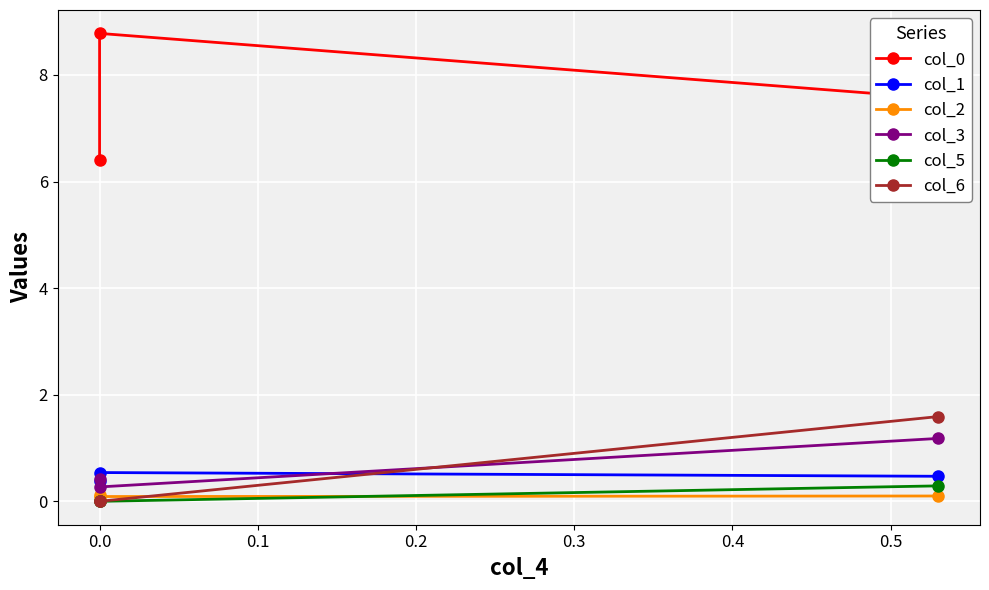

Which has a higher value, 0.1 or −0.1?

0.1